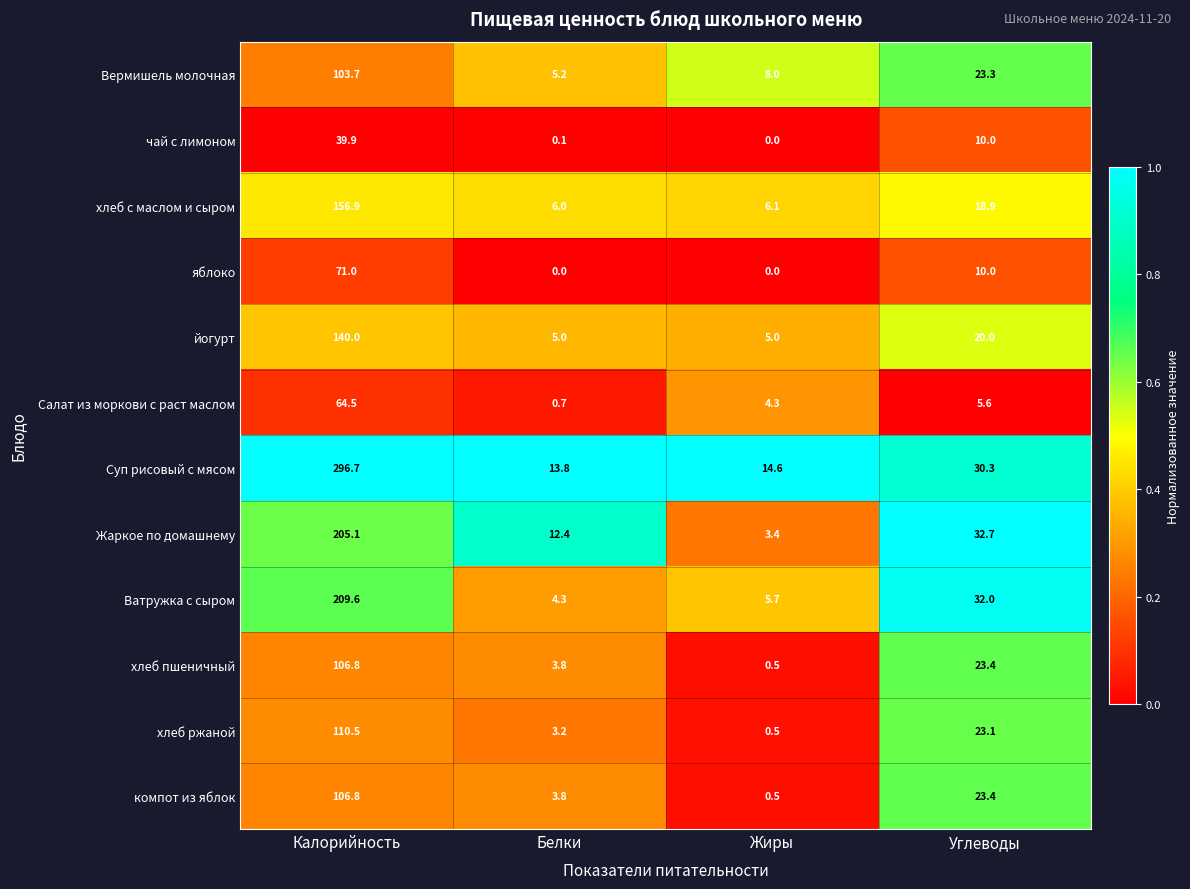

What is the sum of all Вермишель молочная values?

140.2